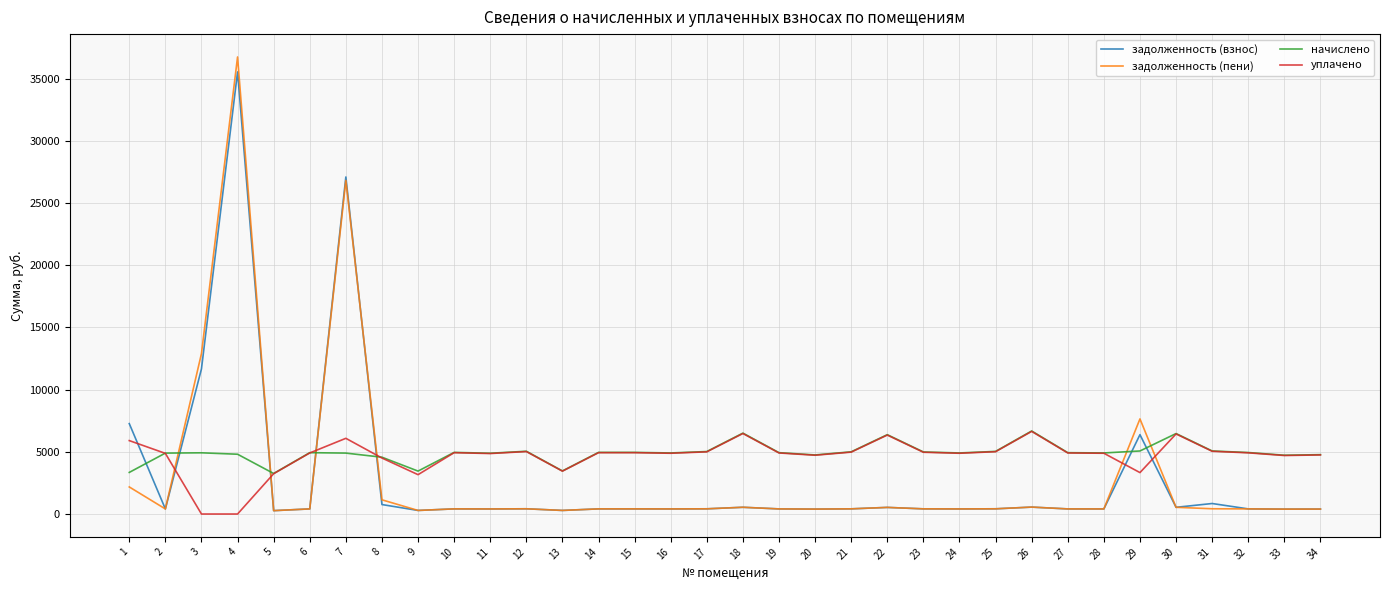

Between 18 and 29, which series saw the biggest shift?

задолженность (пени)